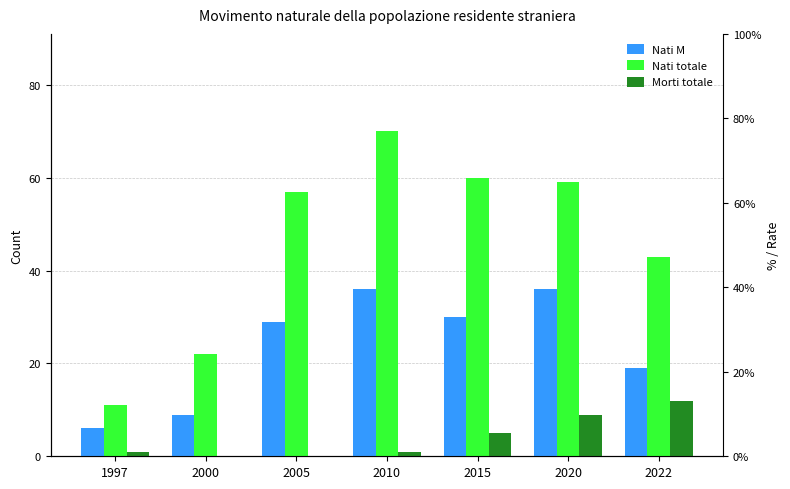

How many data points in Nati totale are less than 57?

3